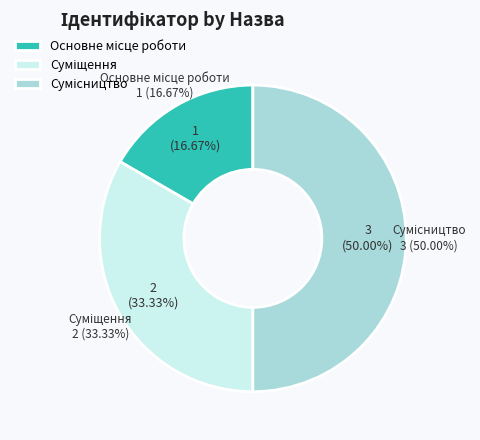

How many slices are in this pie chart?

3